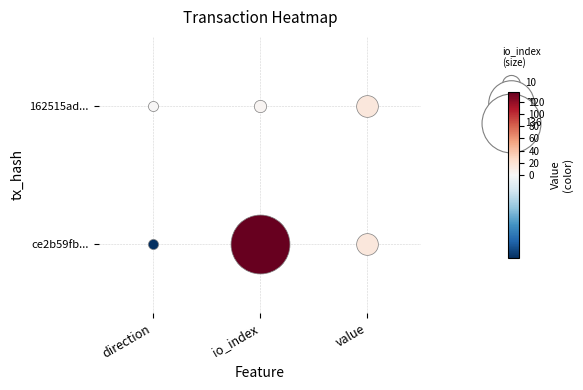

Rank the categories by ce2b59fbadcf5116d39b3826cfa2b23c0f0d4f4 value from lowest to highest.

0, 2, 1